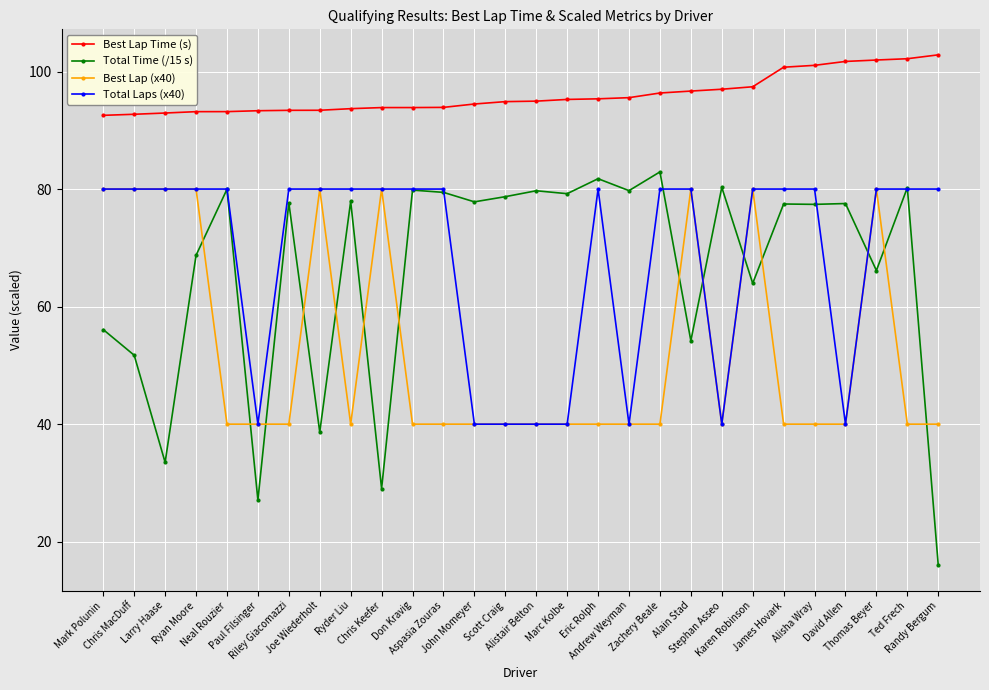

What is the label of the 14th point from the left?

Scott Craig